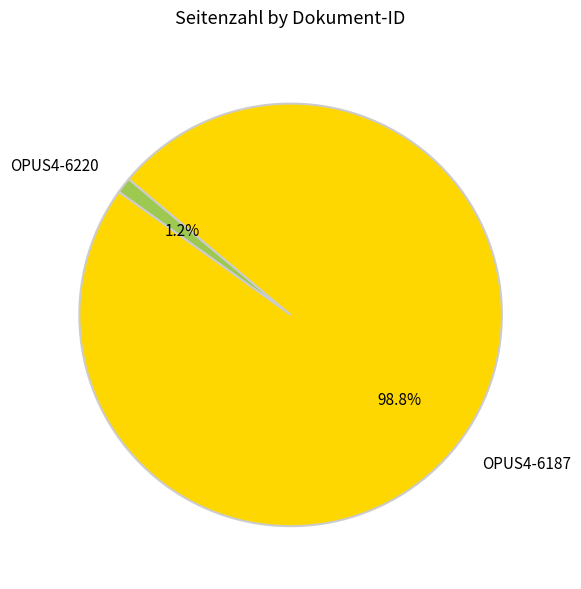

True or false: OPUS4-6187 accounts for 89% of the total.

False